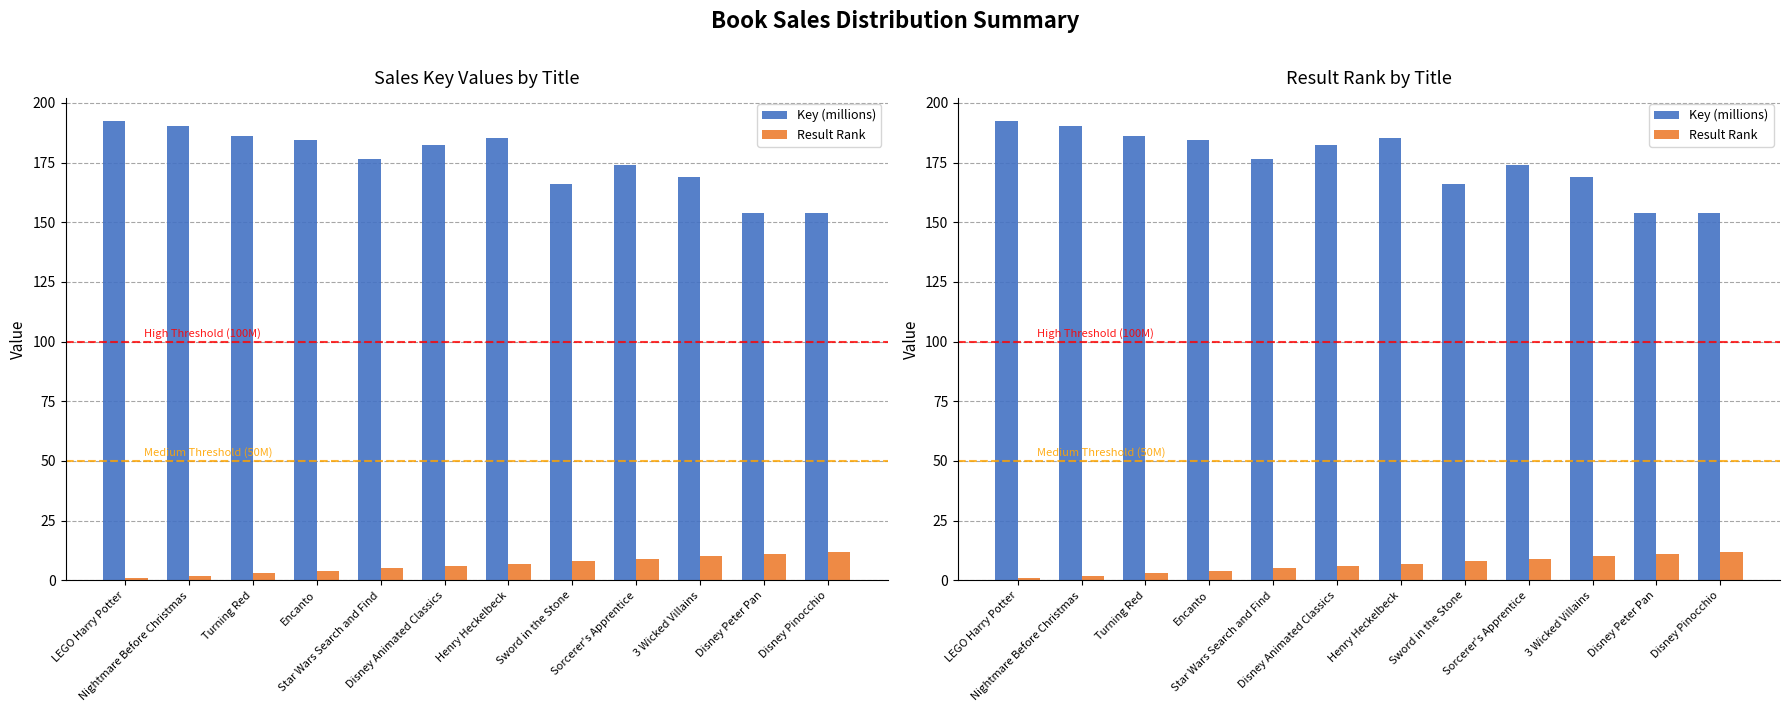

Reading right to left, what are all the values shown in this chart?

Key (millions): 154.0	153.9	169.0	174.0	165.8	185.3	182.2	176.5	184.4	186.1	190.1	192.4
Result Rank: 12.0	11.0	10.0	9.0	8.0	7.0	6.0	5.0	4.0	3.0	2.0	1.0